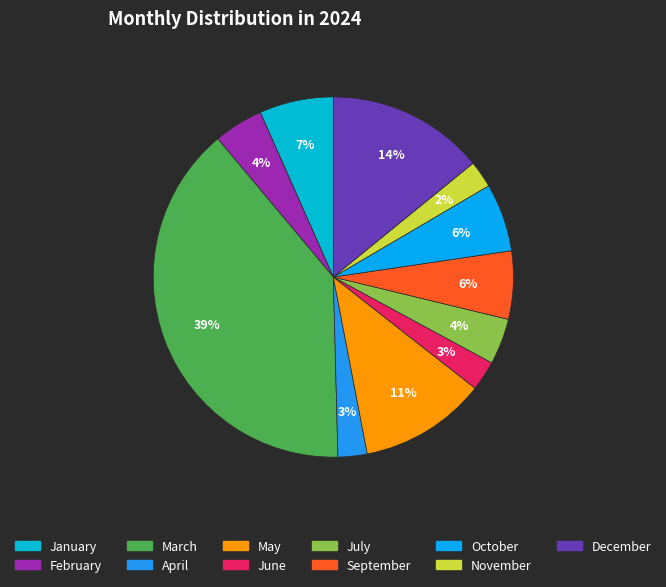

Count the number of slices in the pie.

11